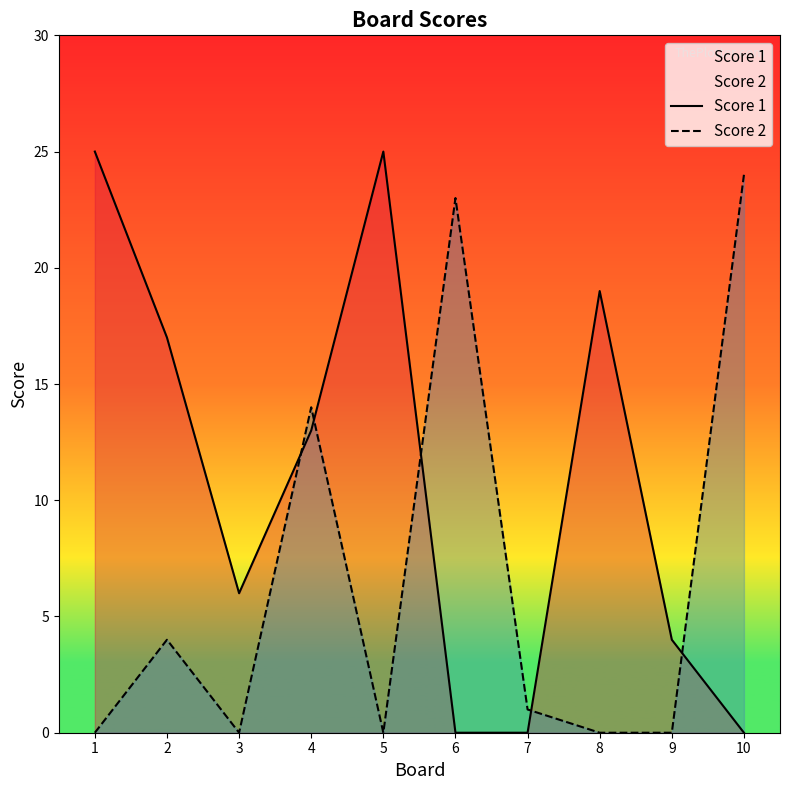

Where does the Score 2 series first go above 1?

2